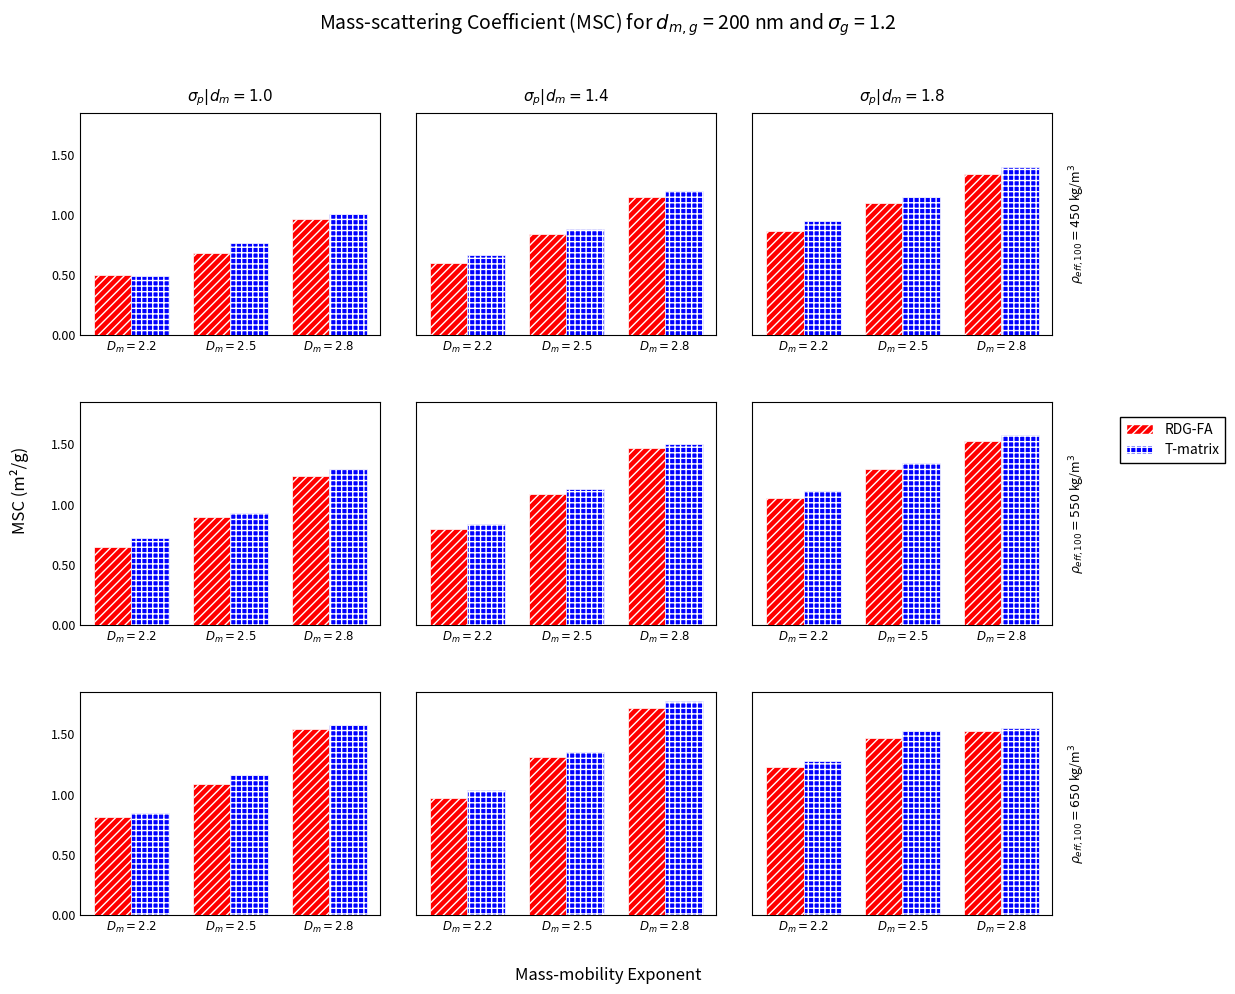

True or false: RDG-FA has a value of 1.5 at $D_m=2.5$.

True